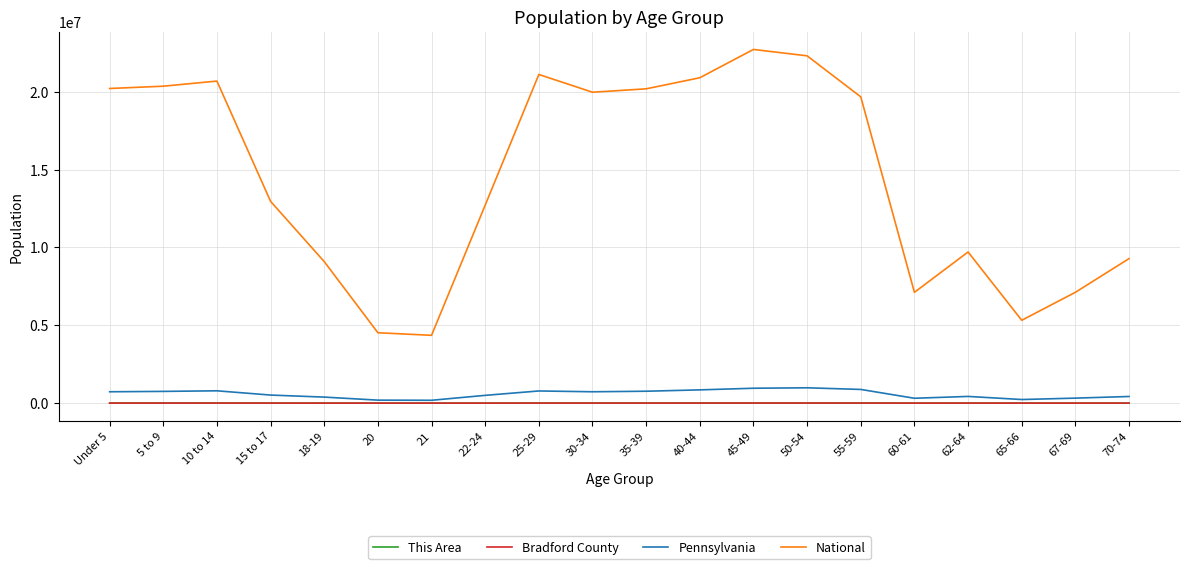

True or false: Bradford County and National intersect in this chart.

False